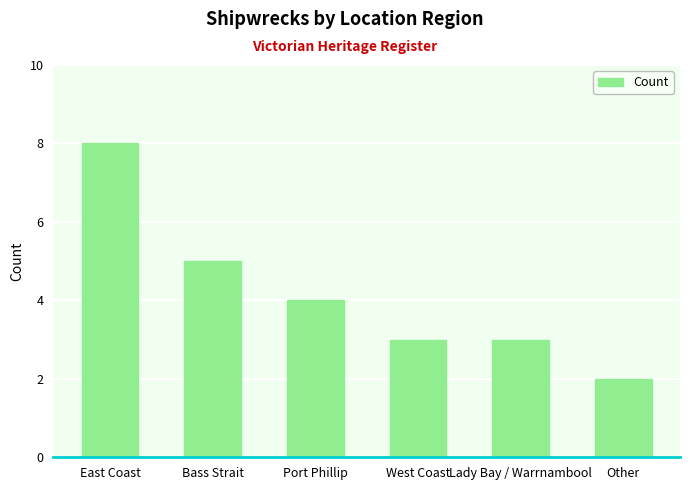

Between Bass Strait and Lady Bay / Warrnambool, which is larger?

Bass Strait